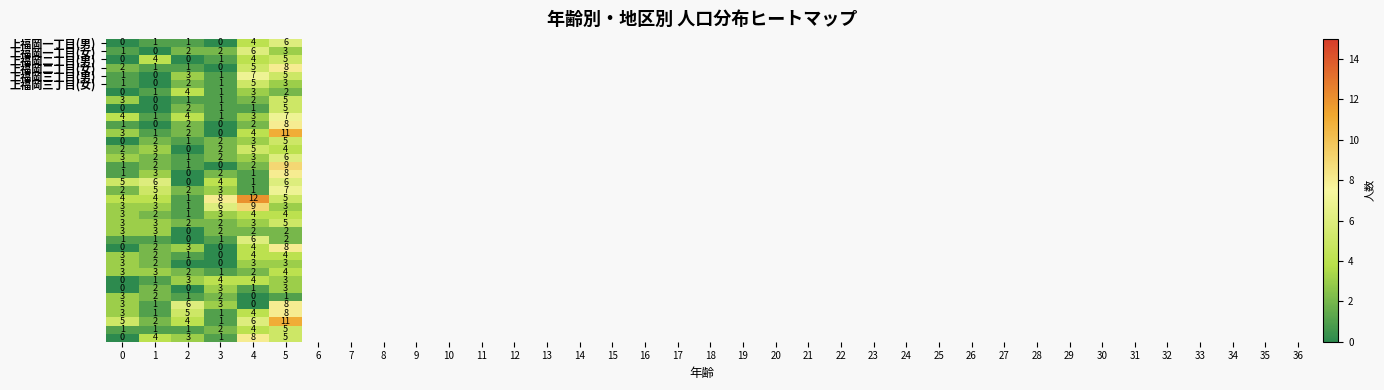

At how many categories does at least one series exceed 0?

6